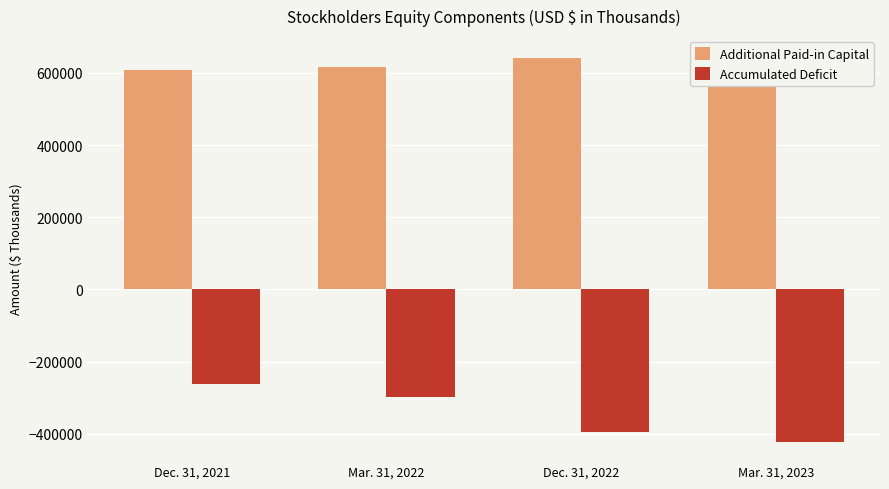

What is the value of the Accumulated Deficit bar at the 4th from the left?

-422426